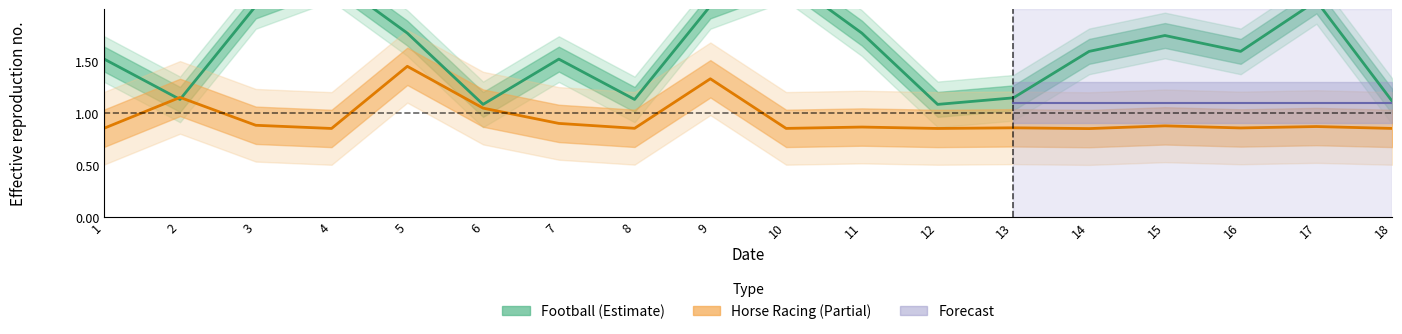

What is the value of the Football point at the 1st from the left?

1.5